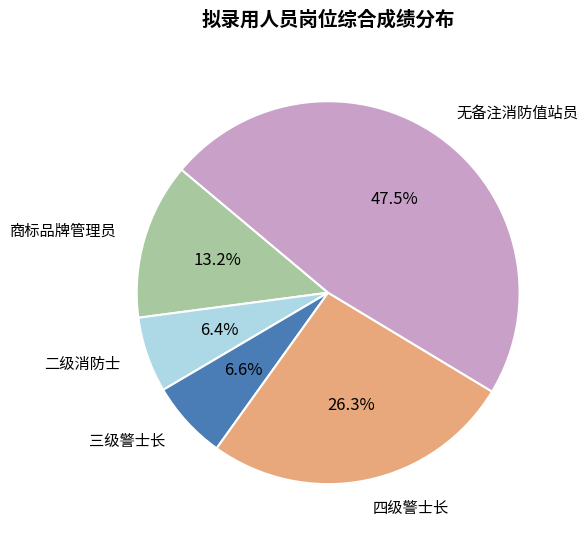

Does 商标品牌管理员 account for over 50% of the chart?

No